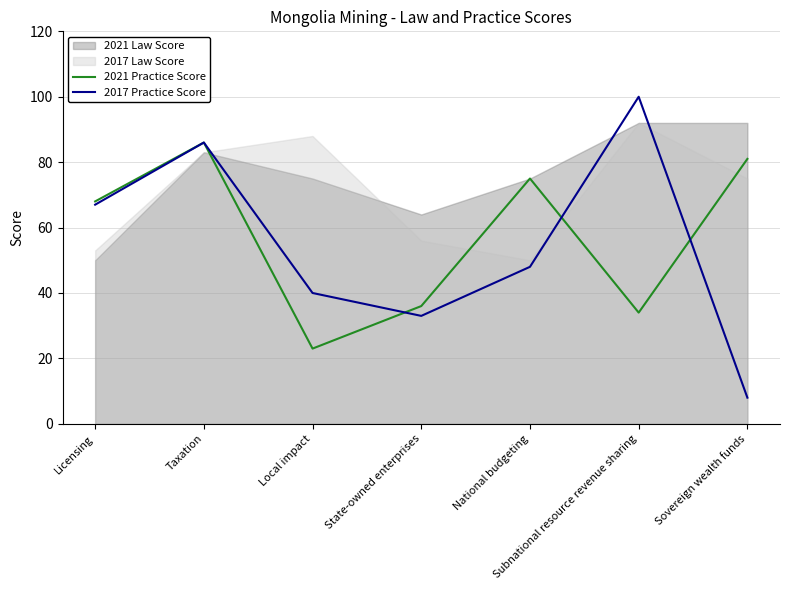

The 2017 Practice Score series shows 21 at Licensing. True or false?

False